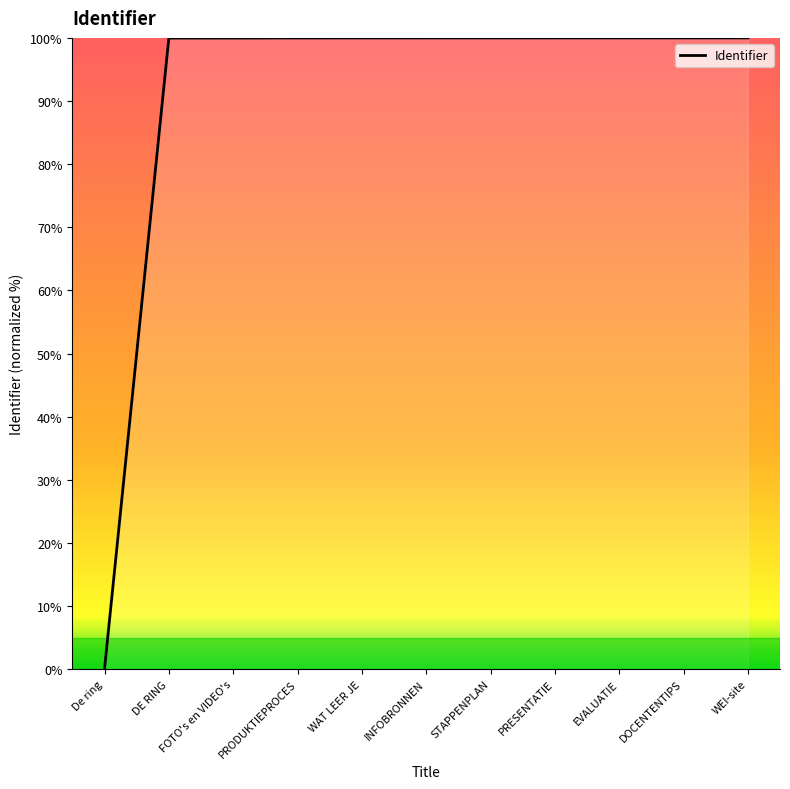

What is the difference between the maximum and minimum values?

100.0